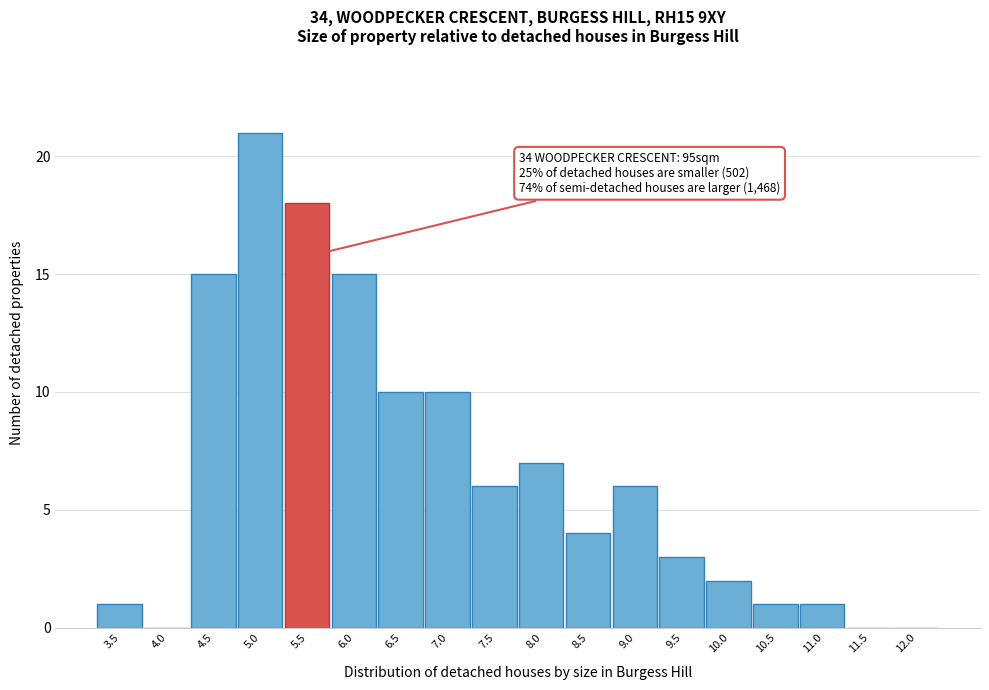

Reading left to right, list all the values displayed in this chart.

3.5=1	4.0=0	4.5=15	5.0=21	5.5=18	6.0=15	6.5=10	7.0=10	7.5=6	8.0=7	8.5=4	9.0=6	9.5=3	10.0=2	10.5=1	11.0=1	11.5=0	12.0=0